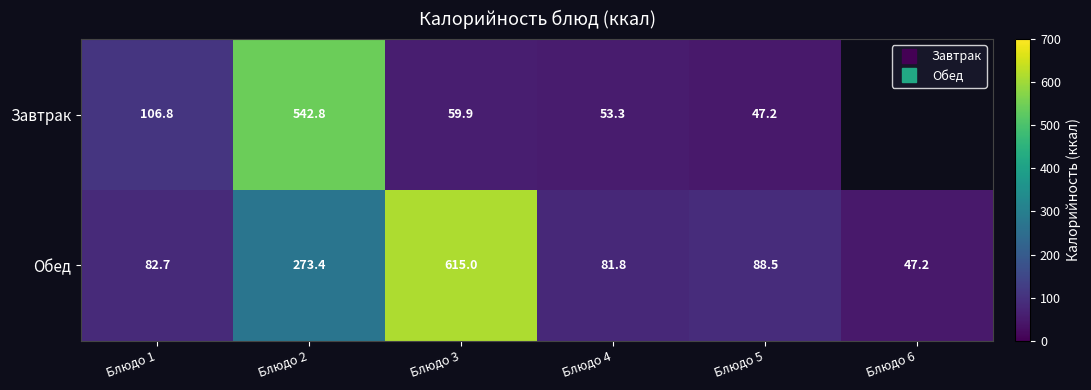

Rank the series at Блюдо 5 from lowest to highest value.

Завтрак, Обед